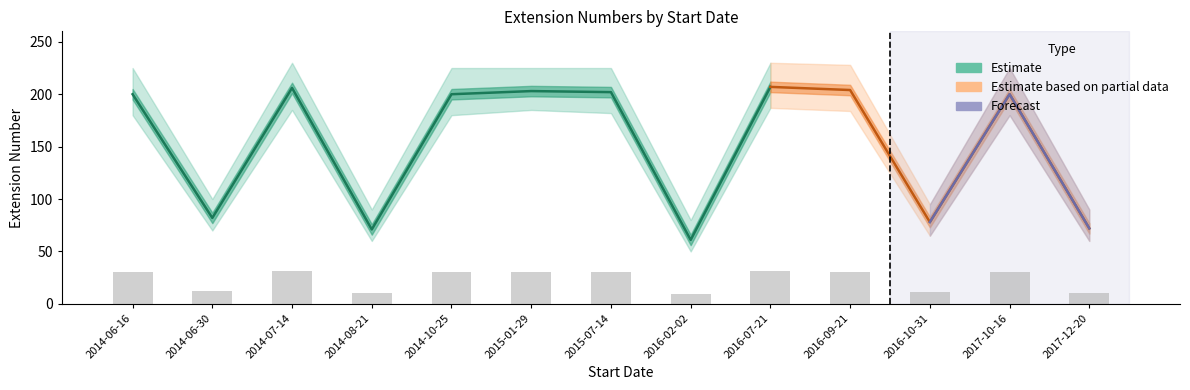

Approximately how many times larger is the value at 2017-12-20 compared to 2015-01-29?

0.4